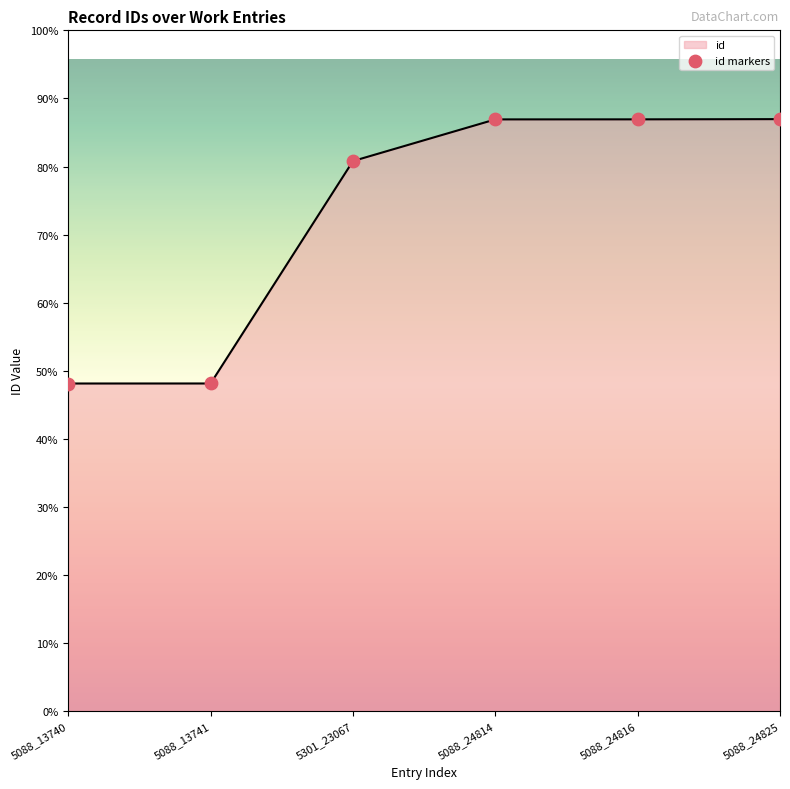

What is the ratio of the value at 5088_13741 to the value at 5088_24814?

0.6